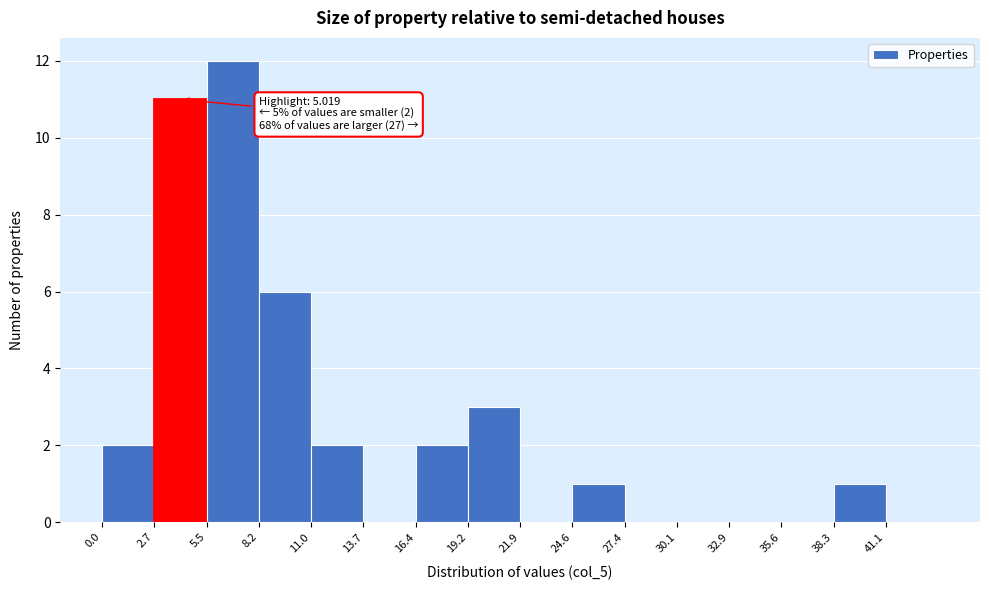

Over which range of the x-axis is the bar tallest?

5.5 to 8.0